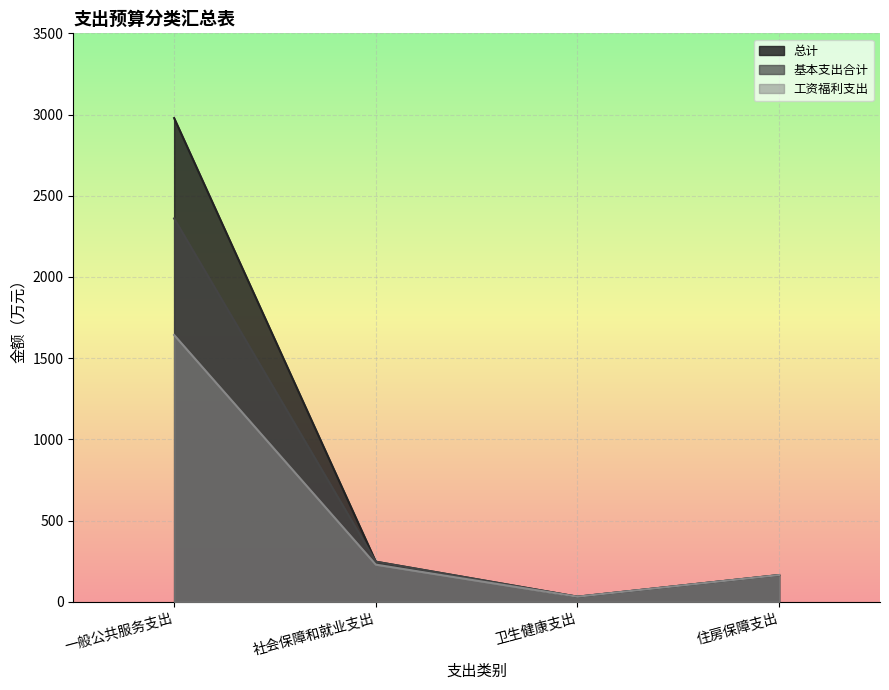

At which label is 基本支出合计 closest to 1196?

社会保障和就业支出